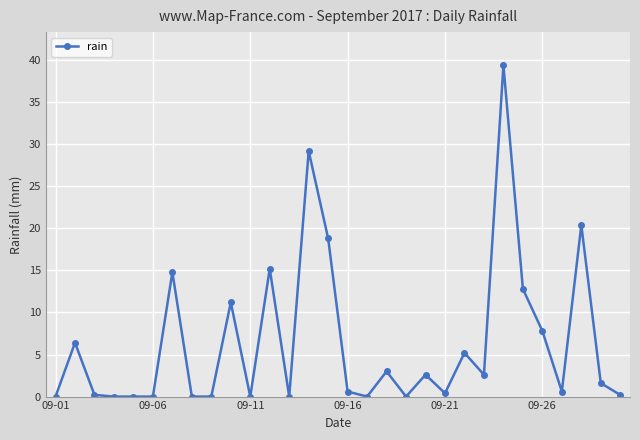

What is the greatest value displayed?

39.4